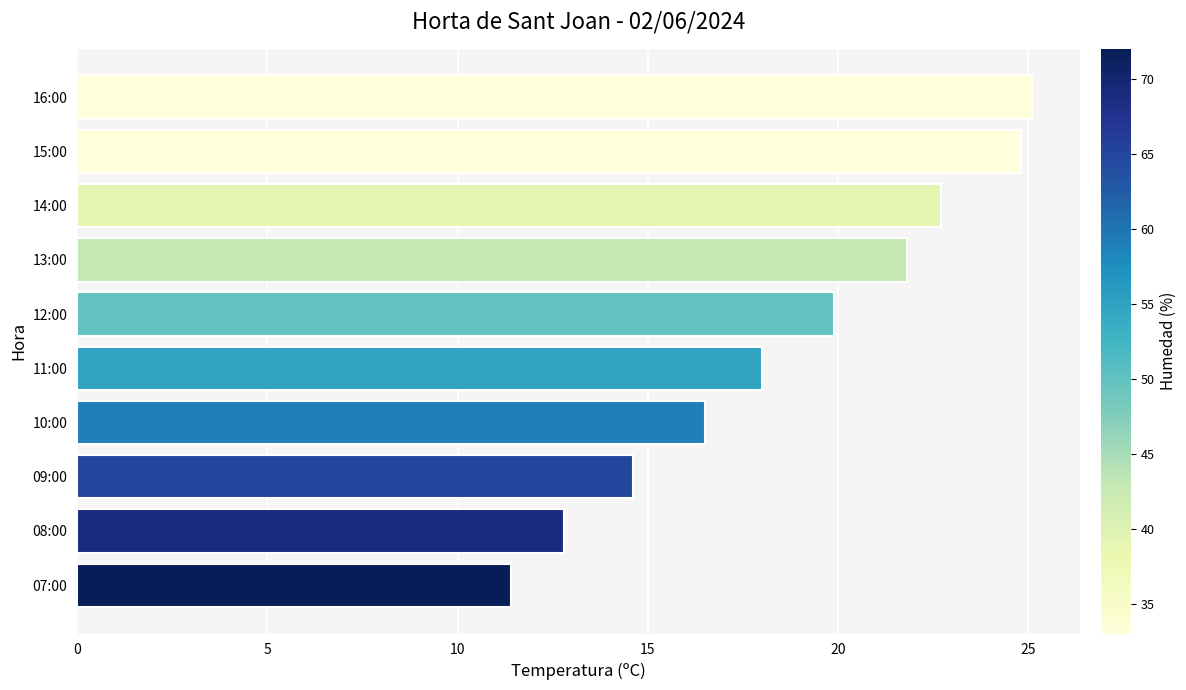

True or false: the data shows 17.0 at 15:00.

False